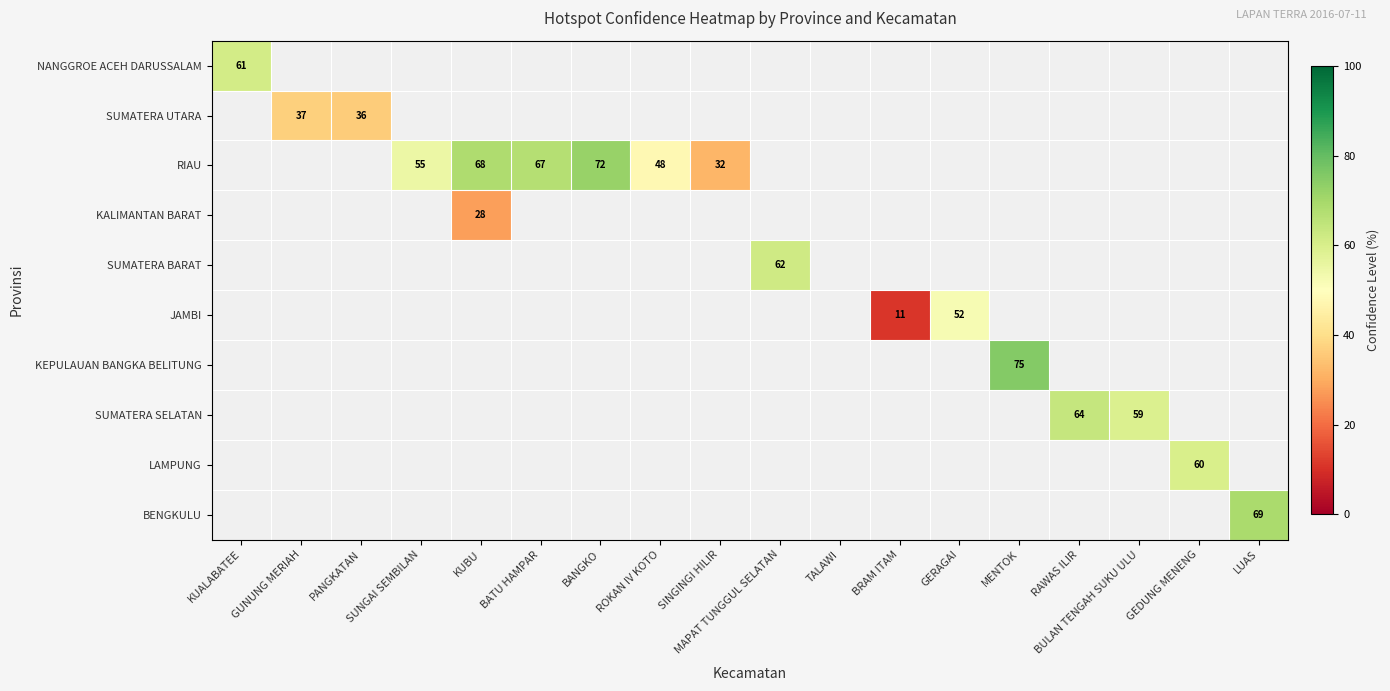

True or false: SUMATERA UTARA has a value of 52 at GUNUNG MERIAH.

False